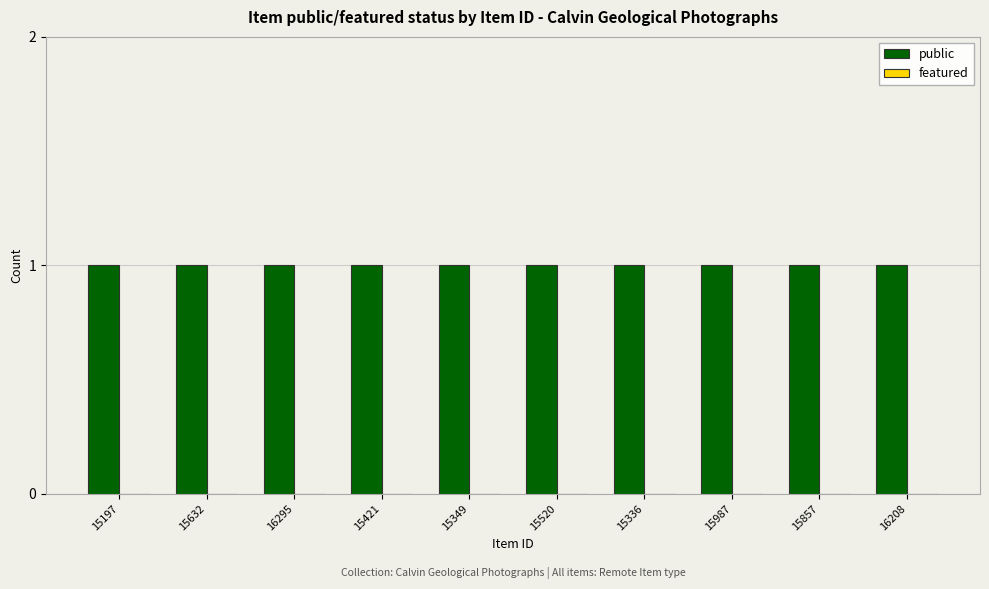

What is the approximate value of public at 15632?

1